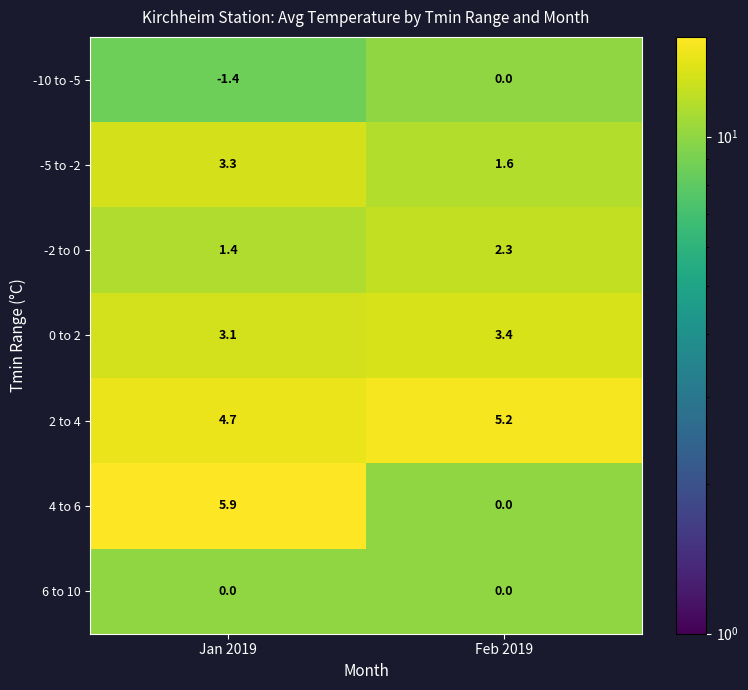

The value of -5 to -2 at Feb 2019 is 1.6. True or false?

True